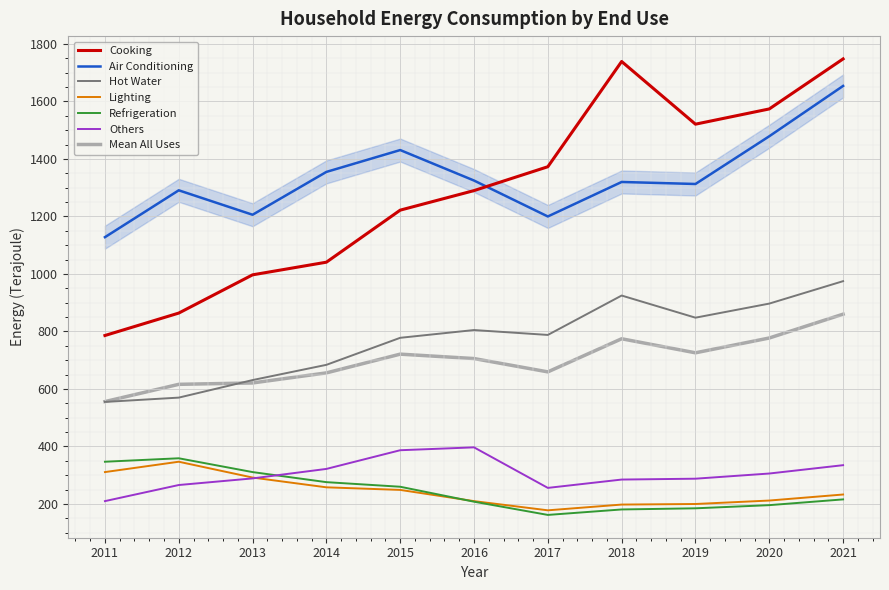

What is the maximum value for Hot Water?

975.0